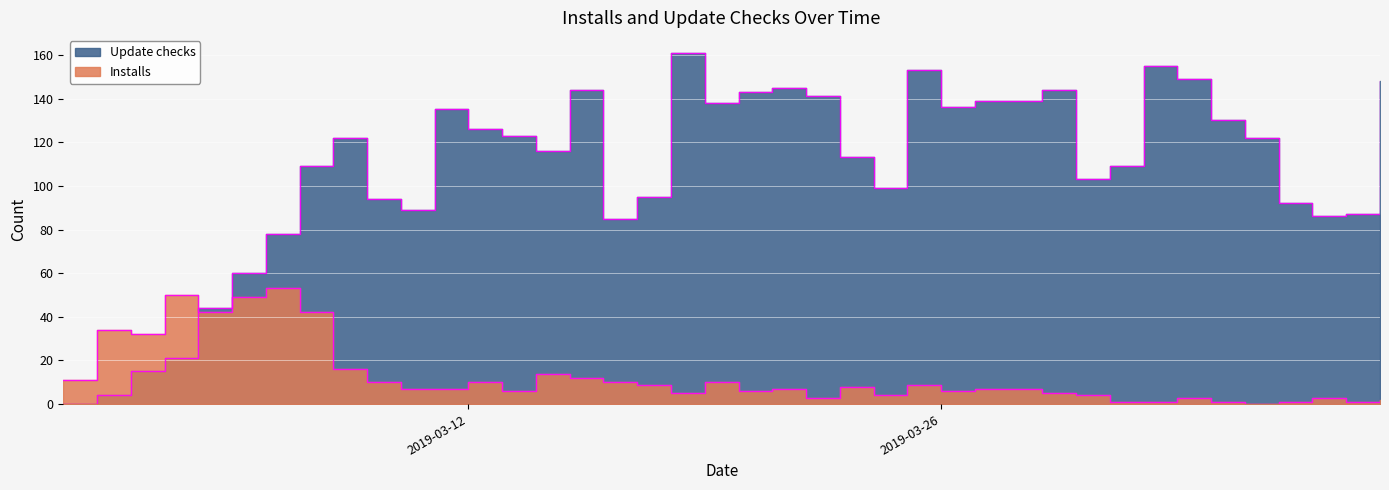

What is the approximate value of Update checks at 2019-03-09?

94